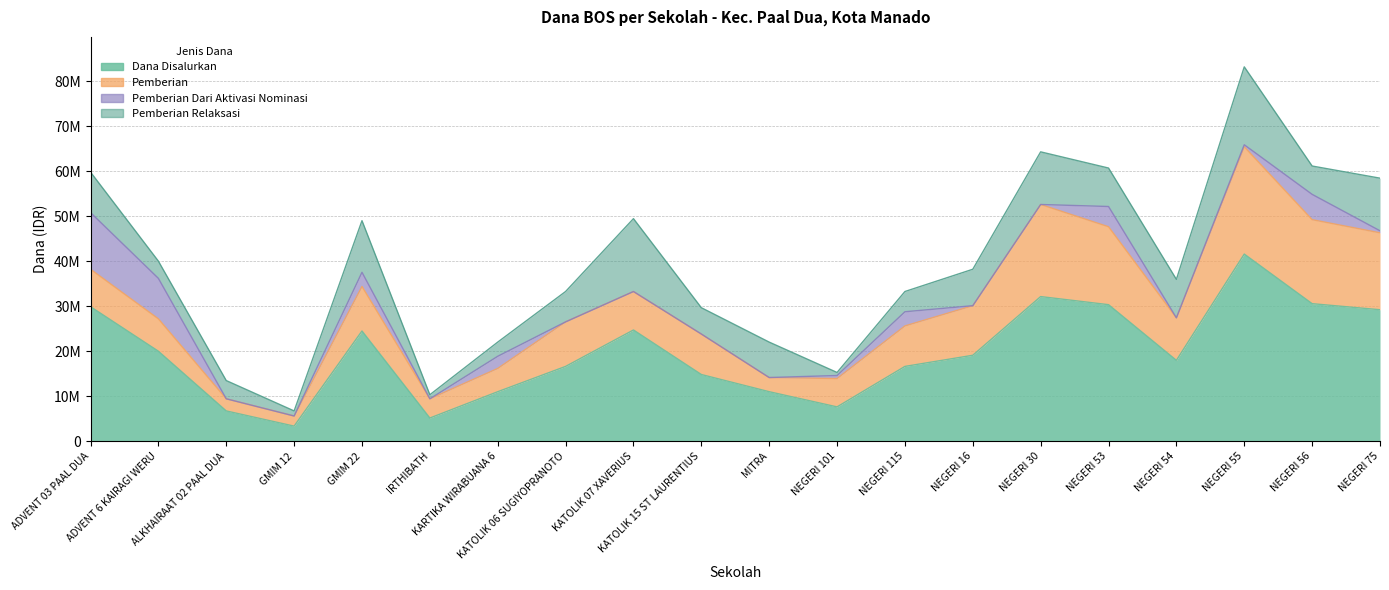

Reading left to right, list all the values displayed in this chart.

Dana Disalurkan: SD ADVENT 03 PAAL DUA=29925000	SD ADVENT 6 KAIRAGI WERU=20025000	SD ALKHAIRAAT 02 PAAL DUA=6750000	SD GMIM 12 MANADO=3375000	SD GMIM 22 MANADO=24525000	SD IRTHIBATH=5175000	SD KARTIKA WIRABUANA 6=11025000	SD KATOLIK 06 SUGIYOPRANOTO=16650000	SD KATOLIK 07 XAVERIUS=24750000	SD KATOLIK 15 ST LAURENTIUS=14850000	SD MITRA=11025000	SD NEGERI 101 MANADO=7650000	SD NEGERI 115 MANADO=16650000	SD NEGERI 16 MANADO=19125000	SD NEGERI 30 MANADO=32175000	SD NEGERI 53 MANADO=30375000	SD NEGERI 54 MANADO=18000000	SD NEGERI 55 MANADO=41625000	SD NEGERI 56 MANADO=30600000	SD NEGERI 75 MANADO=29250000
Pemberian: SD ADVENT 03 PAAL DUA=8325000	SD ADVENT 6 KAIRAGI WERU=7200000	SD ALKHAIRAAT 02 PAAL DUA=2700000	SD GMIM 12 MANADO=2250000	SD GMIM 22 MANADO=9900000	SD IRTHIBATH=4275000	SD KARTIKA WIRABUANA 6=5175000	SD KATOLIK 06 SUGIYOPRANOTO=9900000	SD KATOLIK 07 XAVERIUS=8550000	SD KATOLIK 15 ST LAURENTIUS=9000000	SD MITRA=3150000	SD NEGERI 101 MANADO=6300000	SD NEGERI 115 MANADO=9000000	SD NEGERI 16 MANADO=11025000	SD NEGERI 30 MANADO=20475000	SD NEGERI 53 MANADO=17325000	SD NEGERI 54 MANADO=9450000	SD NEGERI 55 MANADO=23850000	SD NEGERI 56 MANADO=18675000	SD NEGERI 75 MANADO=17100000
Pemberian Dari Aktivasi Nominasi: SD ADVENT 03 PAAL DUA=12600000	SD ADVENT 6 KAIRAGI WERU=9000000	SD ALKHAIRAAT 02 PAAL DUA=0	SD GMIM 12 MANADO=0	SD GMIM 22 MANADO=3150000	SD IRTHIBATH=0	SD KARTIKA WIRABUANA 6=2700000	SD KATOLIK 06 SUGIYOPRANOTO=0	SD KATOLIK 07 XAVERIUS=0	SD KATOLIK 15 ST LAURENTIUS=0	SD MITRA=0	SD NEGERI 101 MANADO=675000	SD NEGERI 115 MANADO=3150000	SD NEGERI 16 MANADO=0	SD NEGERI 30 MANADO=0	SD NEGERI 53 MANADO=4500000	SD NEGERI 54 MANADO=0	SD NEGERI 55 MANADO=450000	SD NEGERI 56 MANADO=5625000	SD NEGERI 75 MANADO=450000
Pemberian Relaksasi: SD ADVENT 03 PAAL DUA=9000000	SD ADVENT 6 KAIRAGI WERU=3825000	SD ALKHAIRAAT 02 PAAL DUA=4050000	SD GMIM 12 MANADO=1125000	SD GMIM 22 MANADO=11475000	SD IRTHIBATH=900000	SD KARTIKA WIRABUANA 6=3150000	SD KATOLIK 06 SUGIYOPRANOTO=6750000	SD KATOLIK 07 XAVERIUS=16200000	SD KATOLIK 15 ST LAURENTIUS=5850000	SD MITRA=7875000	SD NEGERI 101 MANADO=675000	SD NEGERI 115 MANADO=4500000	SD NEGERI 16 MANADO=8100000	SD NEGERI 30 MANADO=11700000	SD NEGERI 53 MANADO=8550000	SD NEGERI 54 MANADO=8550000	SD NEGERI 55 MANADO=17325000	SD NEGERI 56 MANADO=6300000	SD NEGERI 75 MANADO=11700000